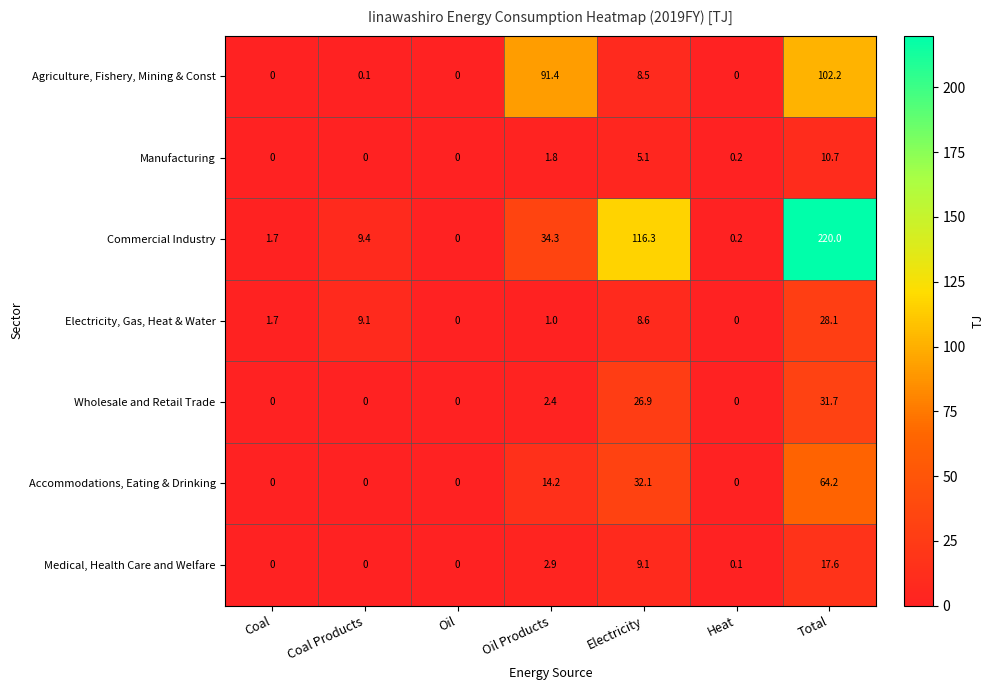

How many data points in Commercial Industry are less than 9?

3